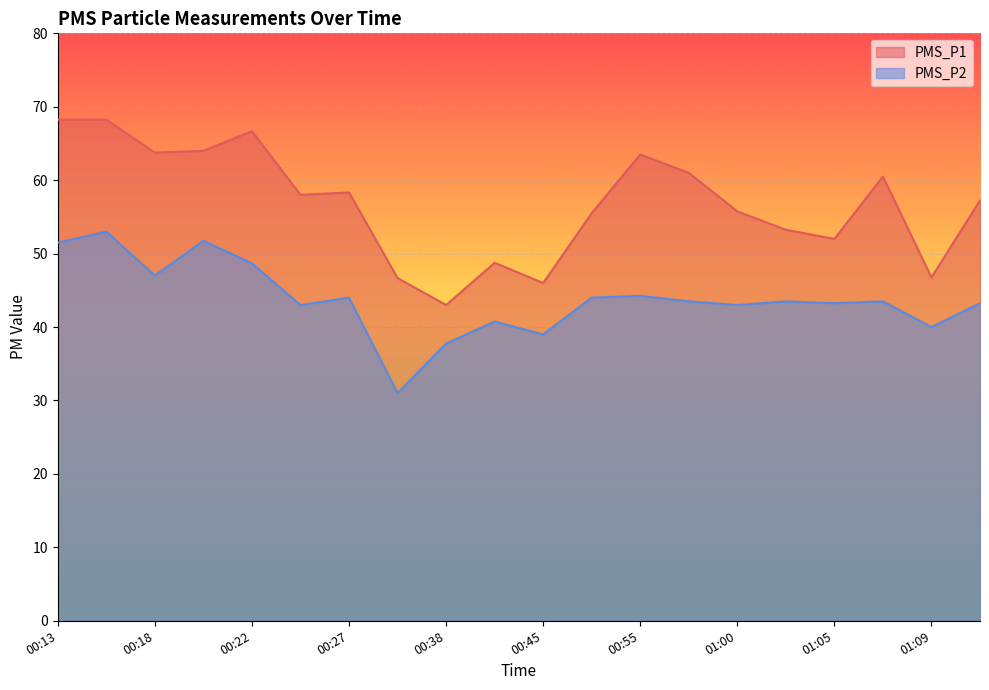

True or false: PMS_P2 and PMS_P1 cross at least once.

False